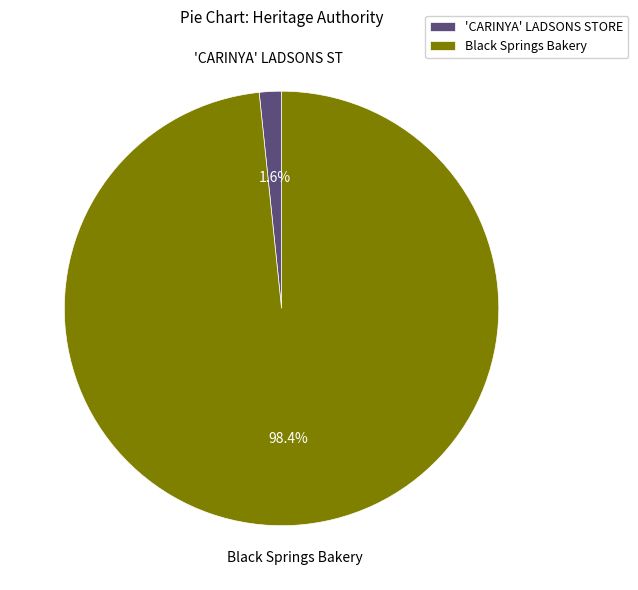

Does Black Springs Bakery represent more than half of the total?

Yes